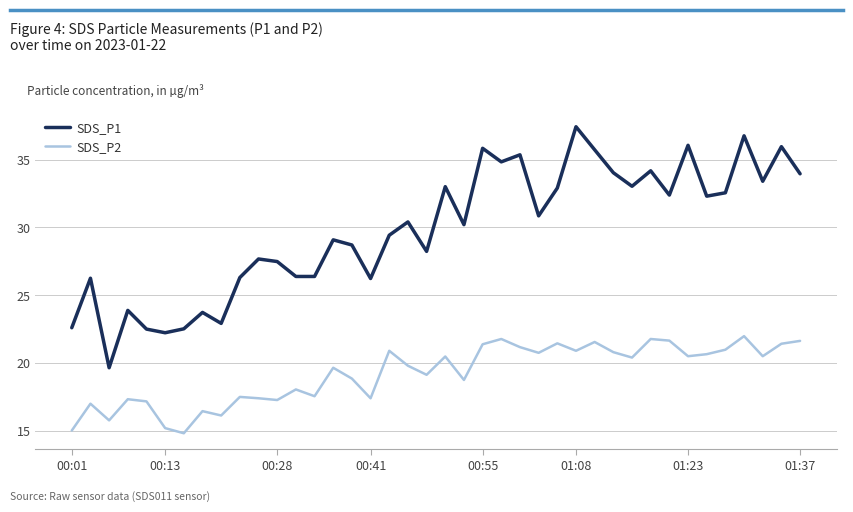

Rank the series by their maximum value, from highest to lowest.

SDS_P1, SDS_P2